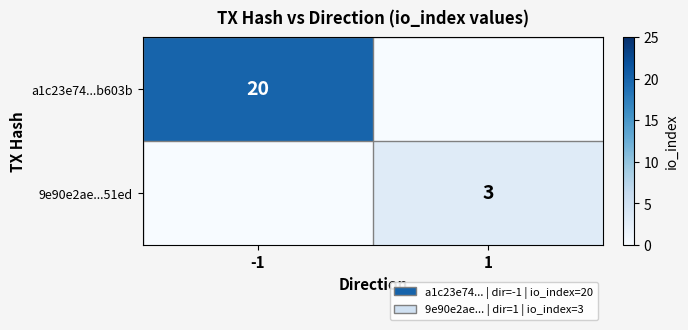

Is the value of a1c23e74...b603b at -1 greater than the value of 9e90e2ae...51ed at 1?

Yes